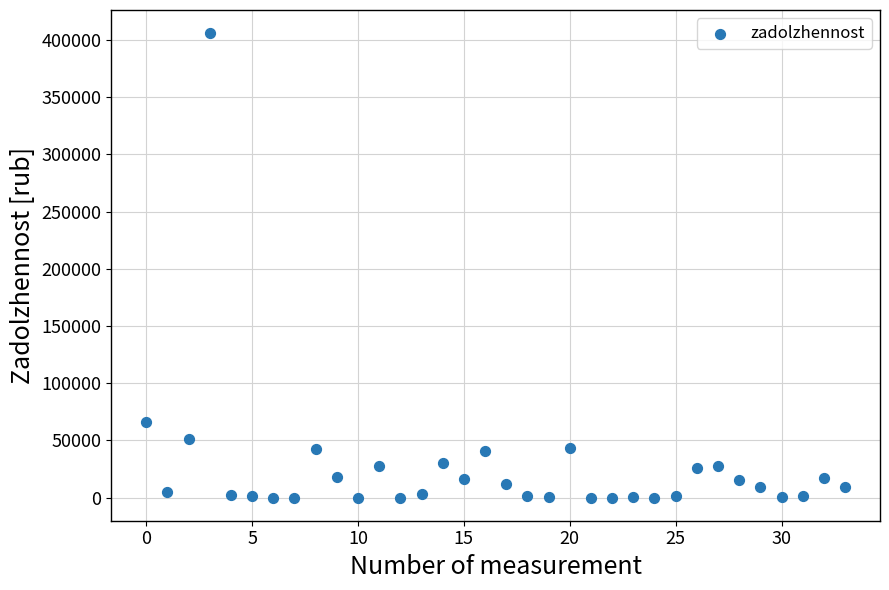

What Y value in the scatter plot is closest to 202941?

66023.5